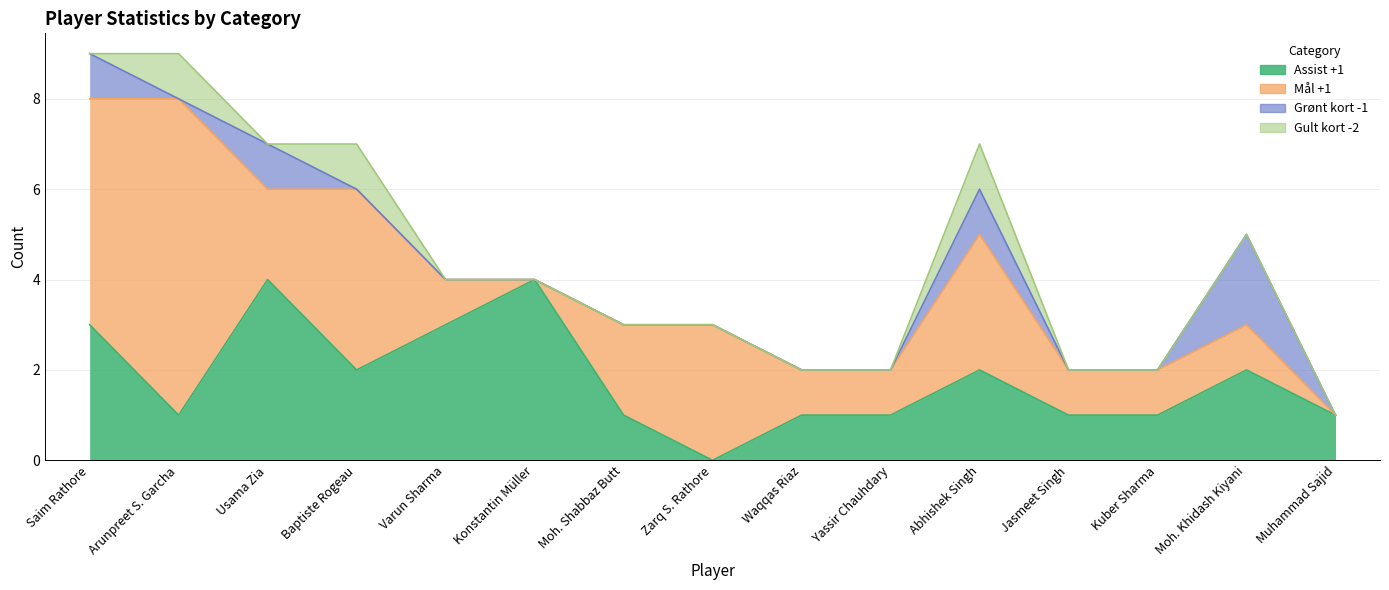

True or false: Mål +1 and Gult kort -2 cross at least once.

False